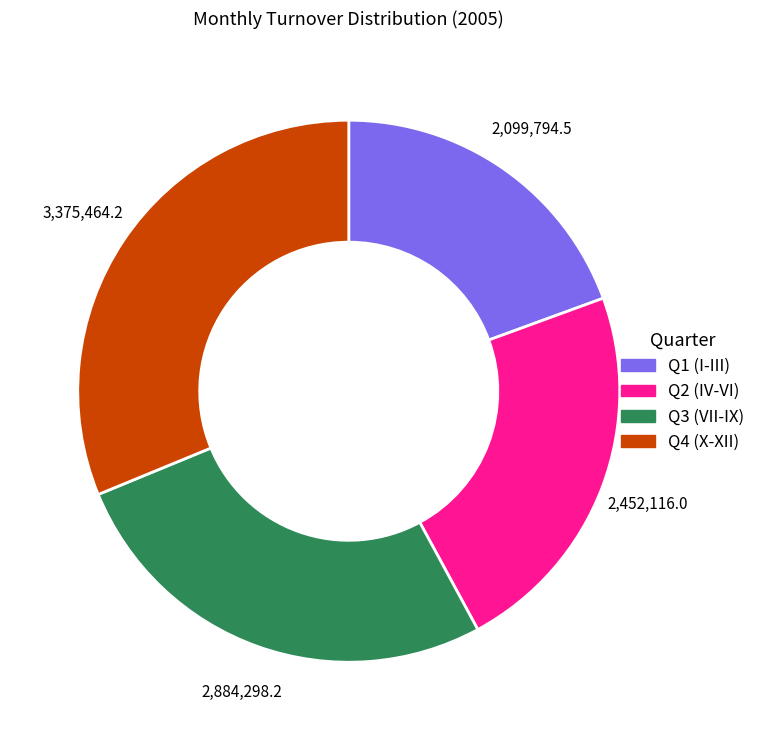

Is there a majority slice in this chart?

No